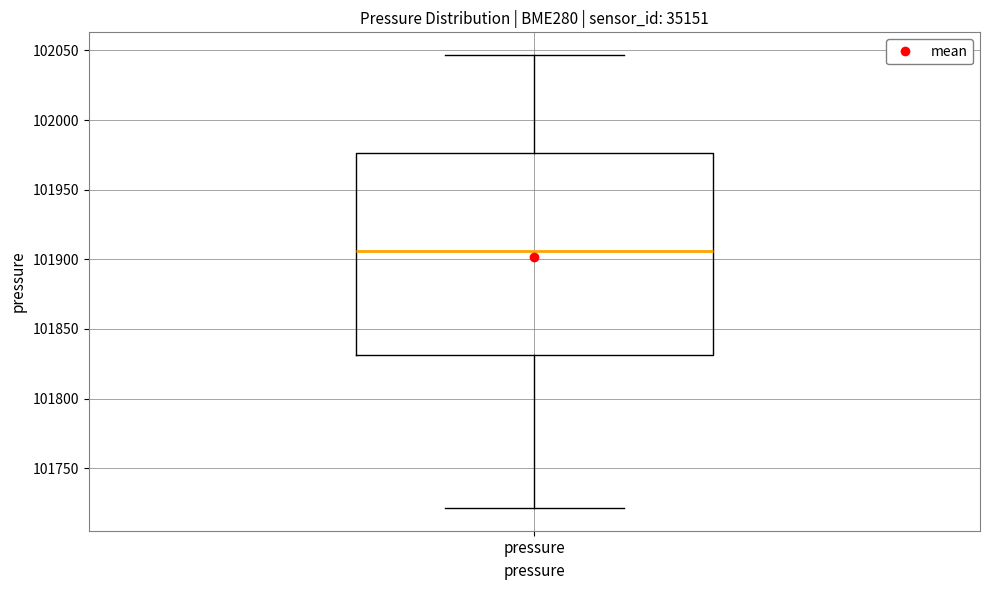

Transcribe this box plot: give where the median line is, the range the box spans, and where the two whiskers end, as read against the y-axis. The values are not printed on the chart, so give them approximately, as read against the axis.

median 101905, box 101830 to 101975, whiskers 101720 to 102045